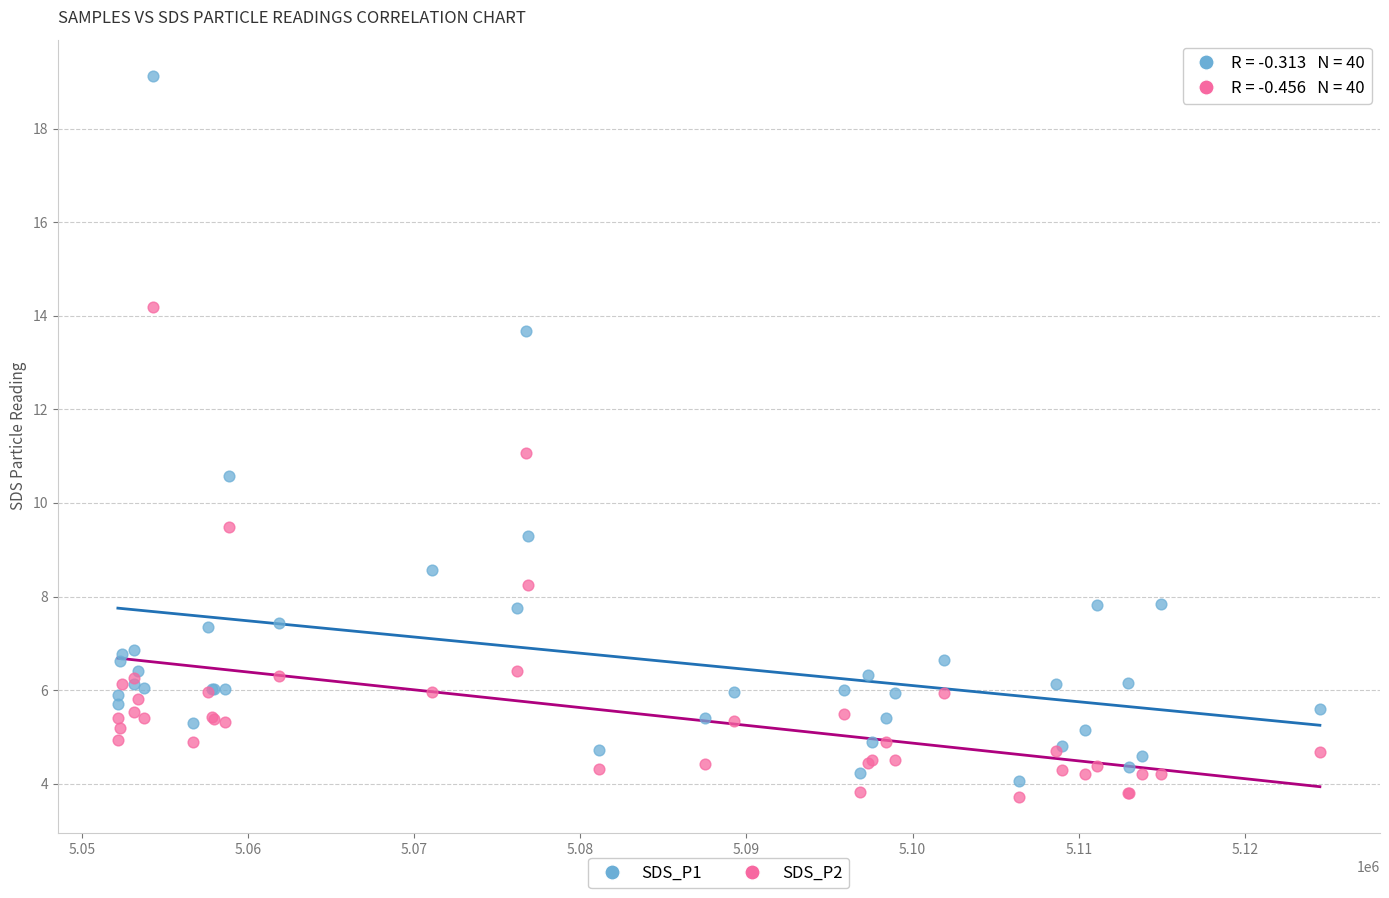

Which series contains the highest Y value?

SDS_P1